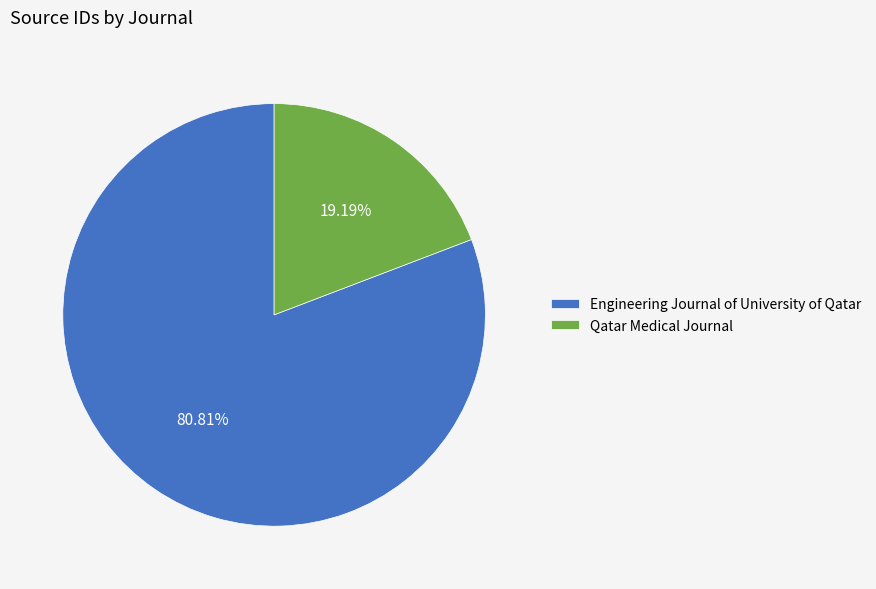

Which category has the biggest portion of the pie?

Engineering Journal of University of Qatar